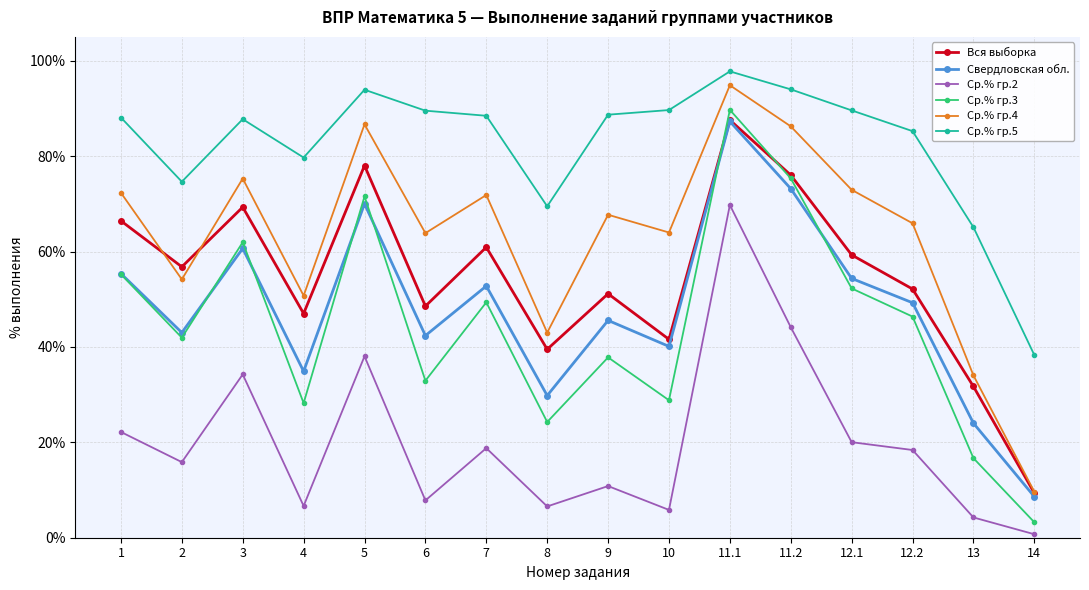

What position from the right is 12.2?

3